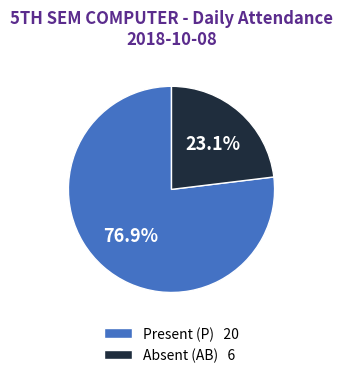

To the nearest percent, what is the average slice percentage?

50%